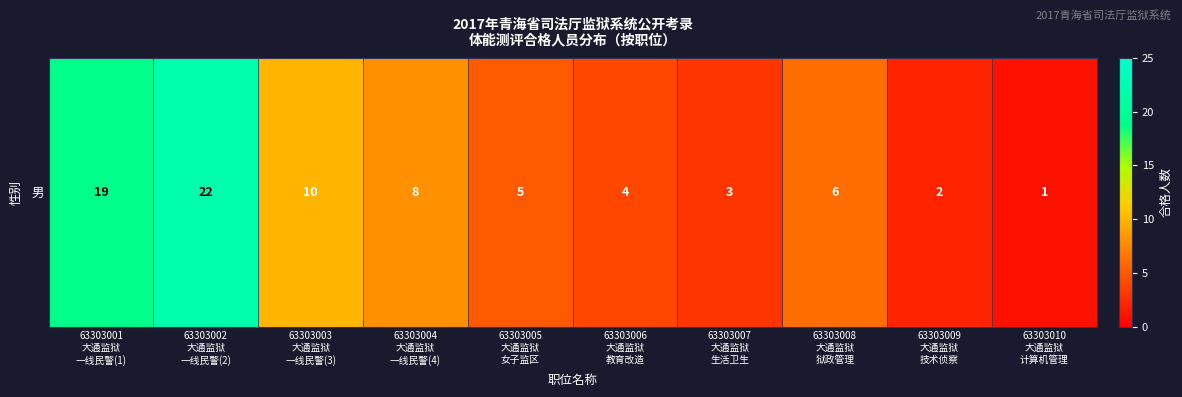

List the labels in order of value, largest first.

63303002
大通监狱
一线民警(2), 63303001
大通监狱
一线民警(1), 63303003
大通监狱
一线民警(3), 63303004
大通监狱
一线民警(4), 63303008
大通监狱
狱政管理, 63303005
大通监狱
女子监区, 63303006
大通监狱
教育改造, 63303007
大通监狱
生活卫生, 63303009
大通监狱
技术侦察, 63303010
大通监狱
计算机管理